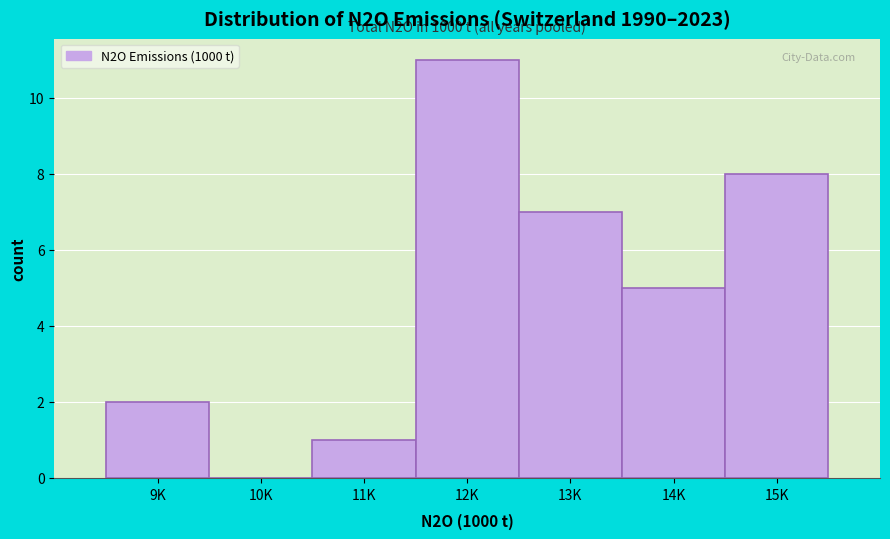

Reading left to right, extract all data points from this chart.

9K=2	10K=0	11K=1	12K=11	13K=7	14K=5	15K=8